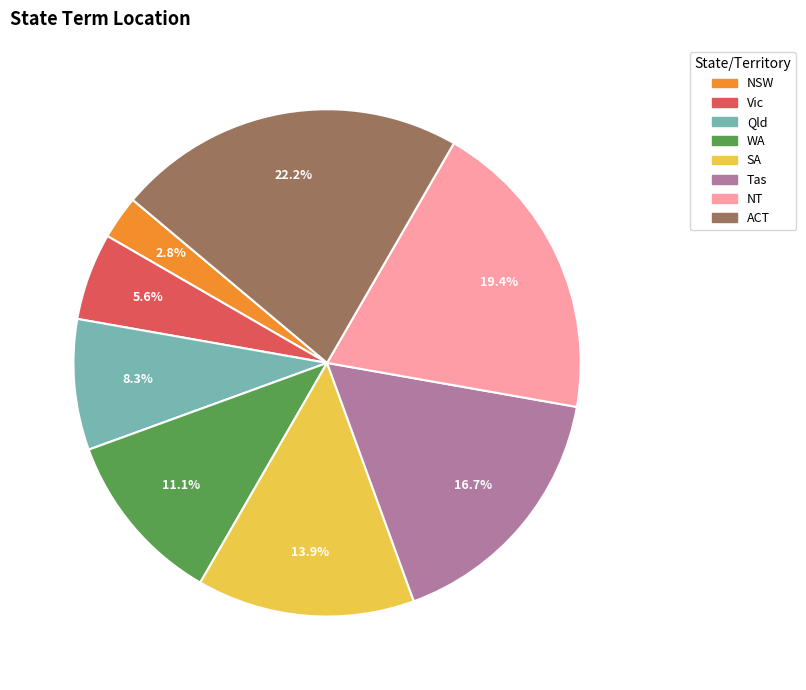

Does any single category account for the majority?

No